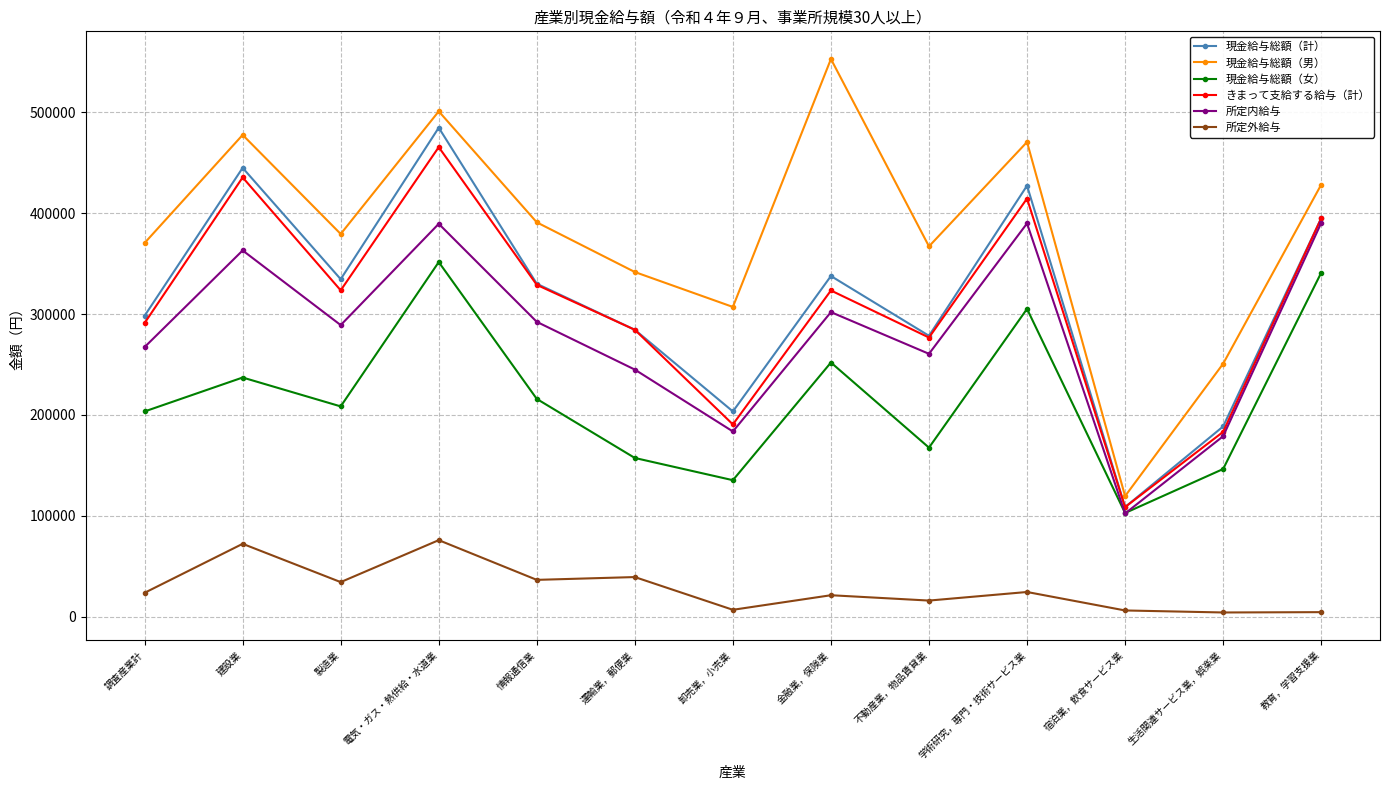

Between 製造業 and 教育，学習支援業, which series saw the biggest shift?

現金給与総額（女）